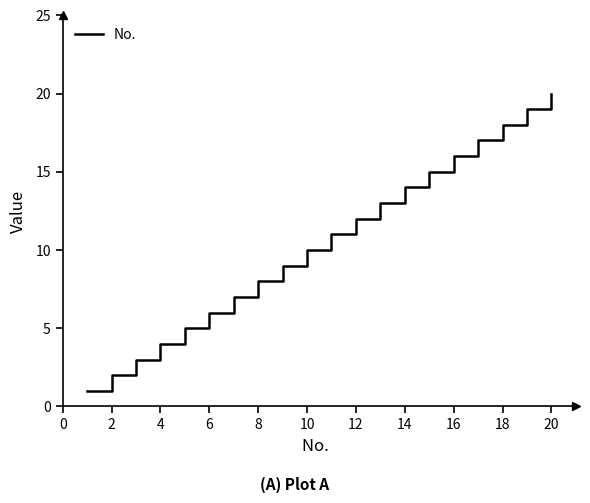

What is the greatest value displayed?

20